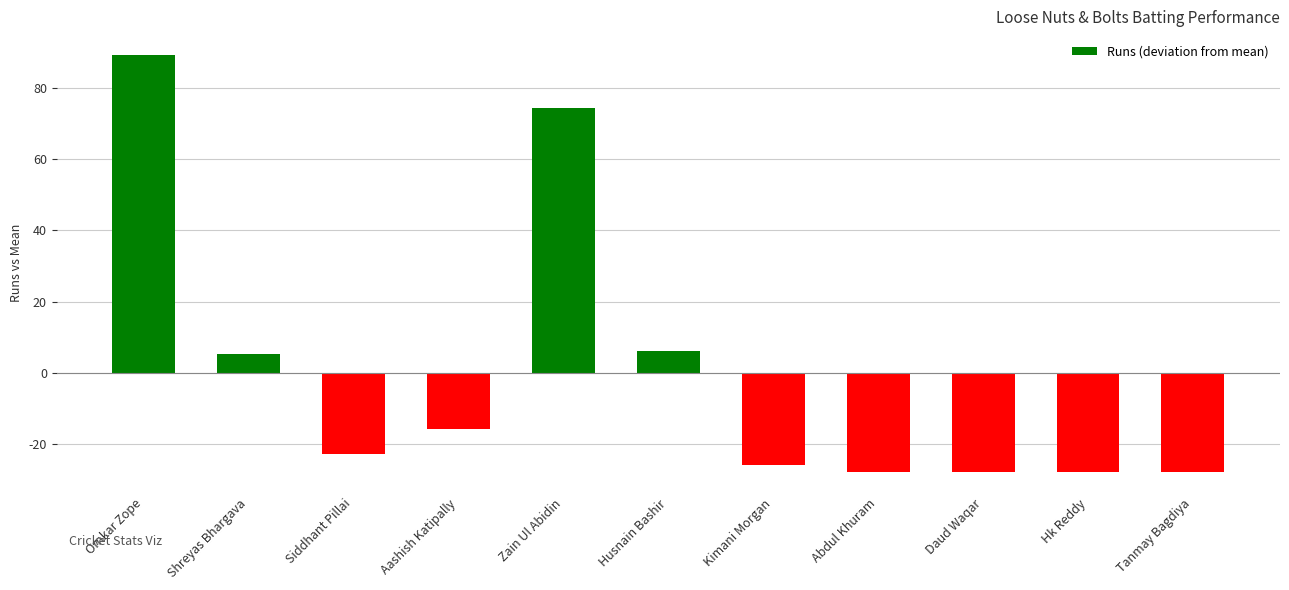

What is the sum of the values at Omkar Zope and Siddhant Pillai?

66.5